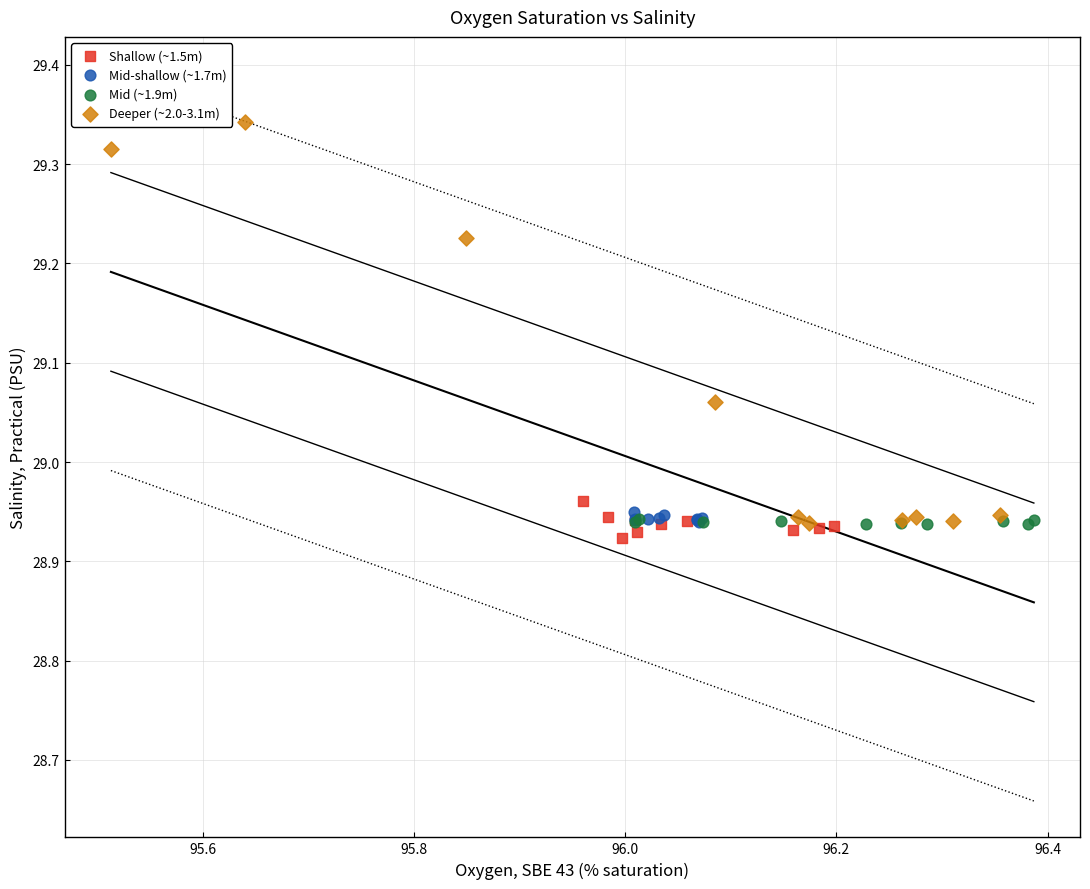

Which series contains the highest Y value?

Deeper (~2.0-3.1m)